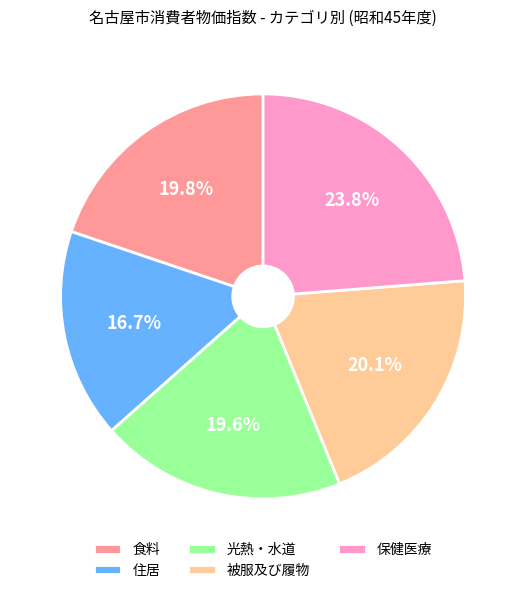

Approximately how many times larger is the value at 保健医療 compared to 食料?

1.2